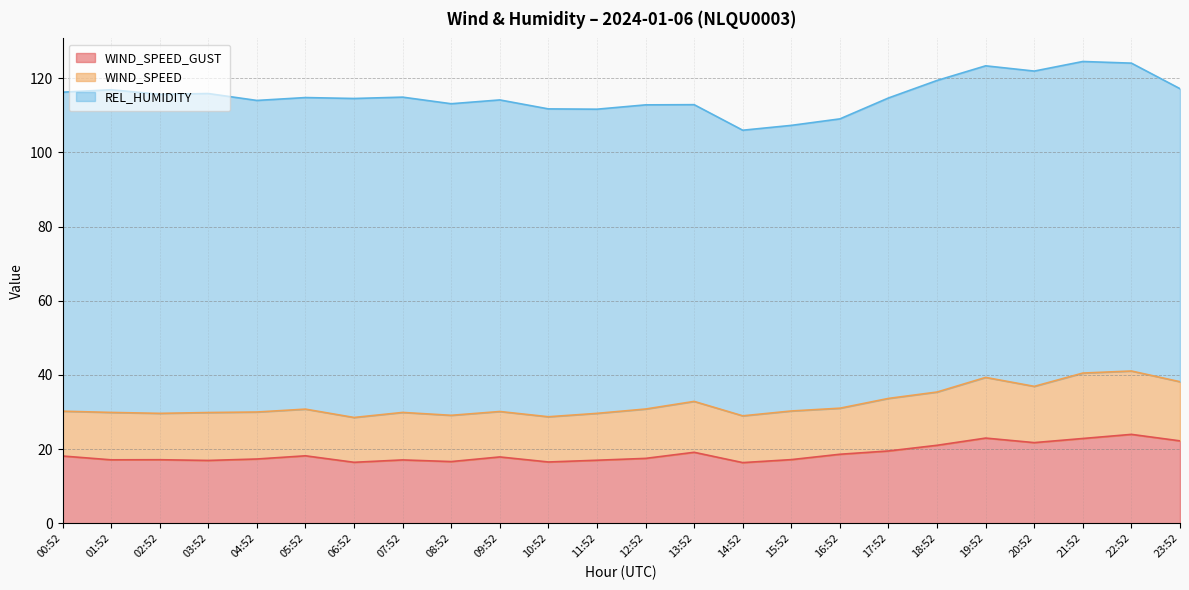

What is the difference between the WIND_SPEED values at 15:52 and 20:52?

2.1